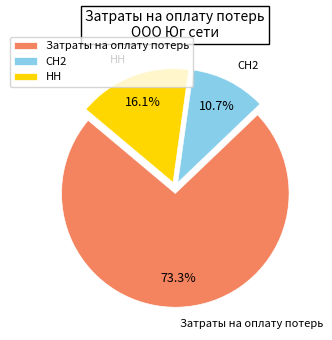

To the nearest percent, what is the difference between the largest and smallest slice percentages?

63%